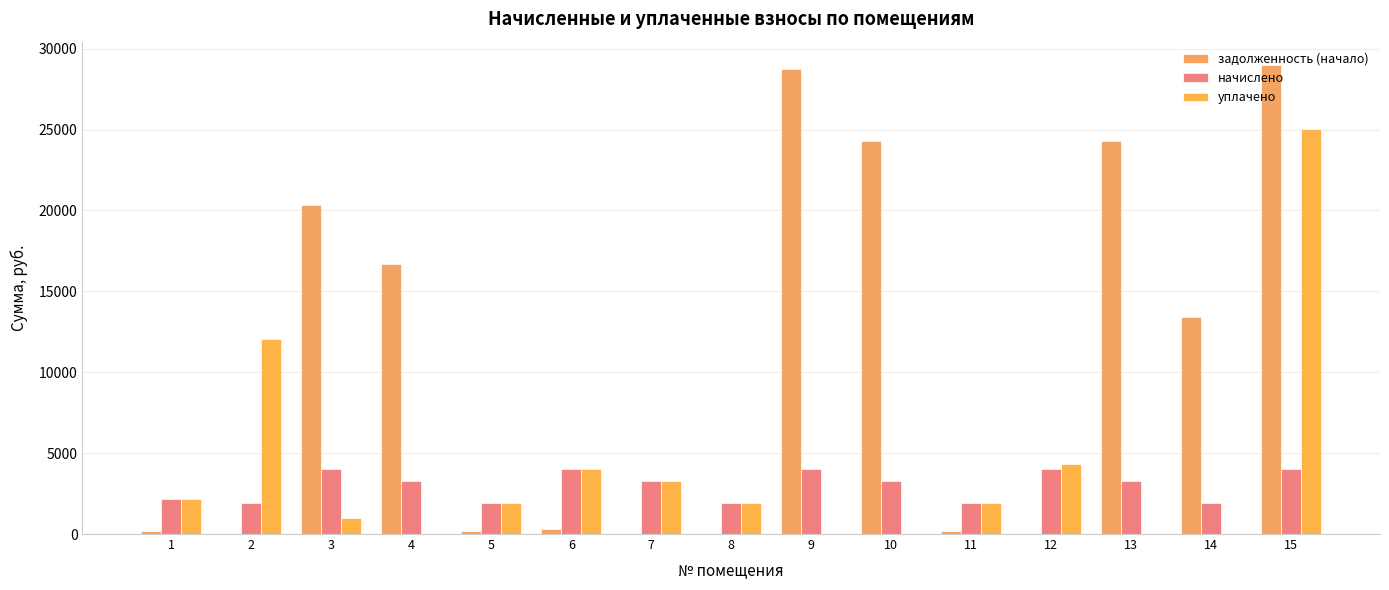

How many distinct data groups are displayed?

3